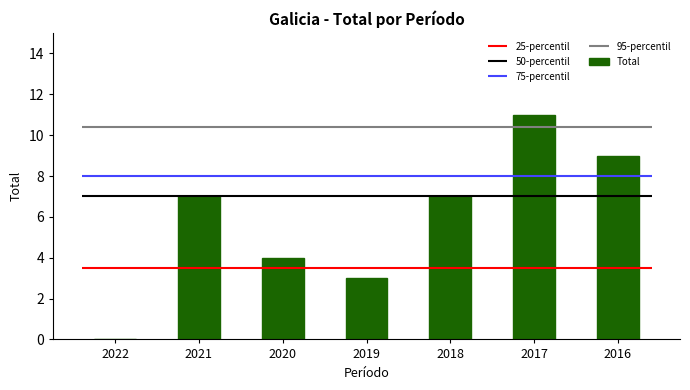

True or false: Total has a value of 4 at 2020.

True